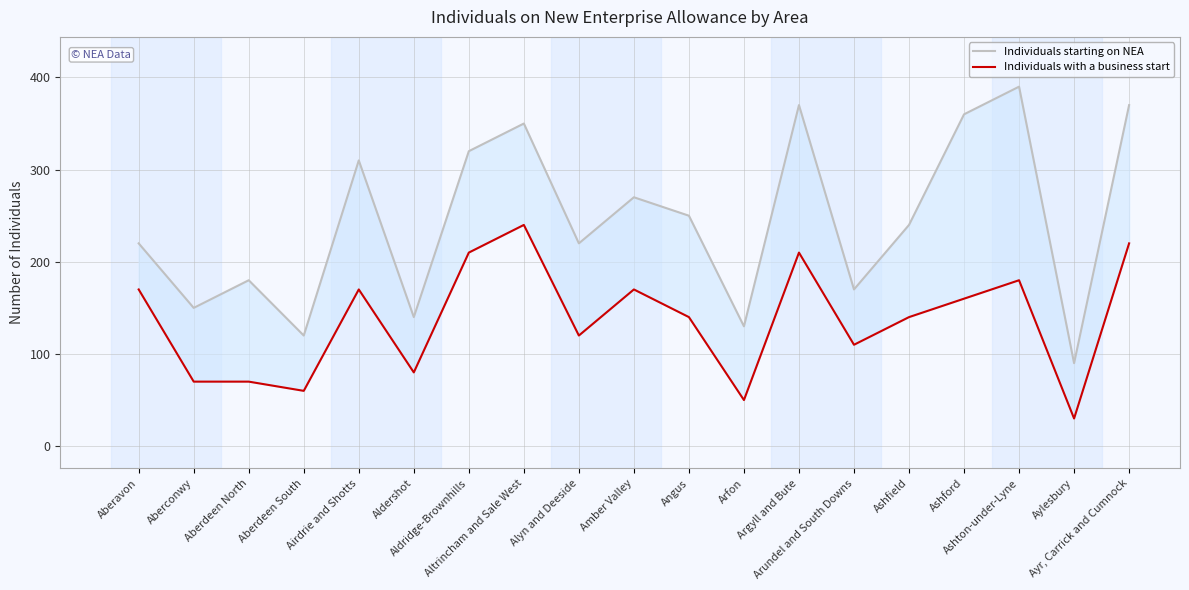

At which label does Individuals with a business start reach its peak?

Altrincham and Sale West